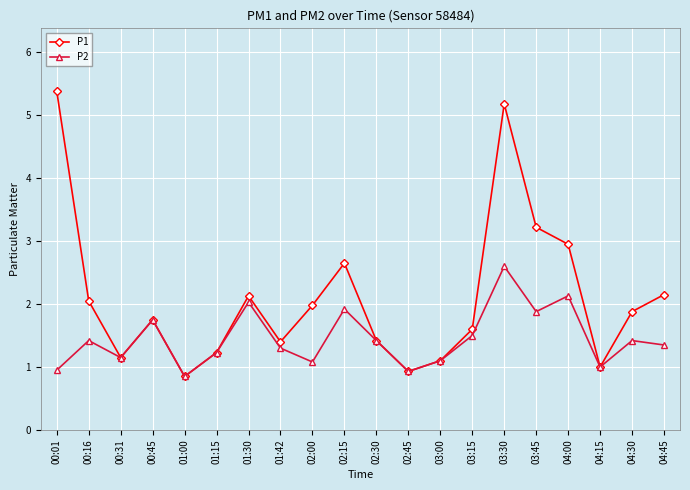

How many data points does each series have?

20